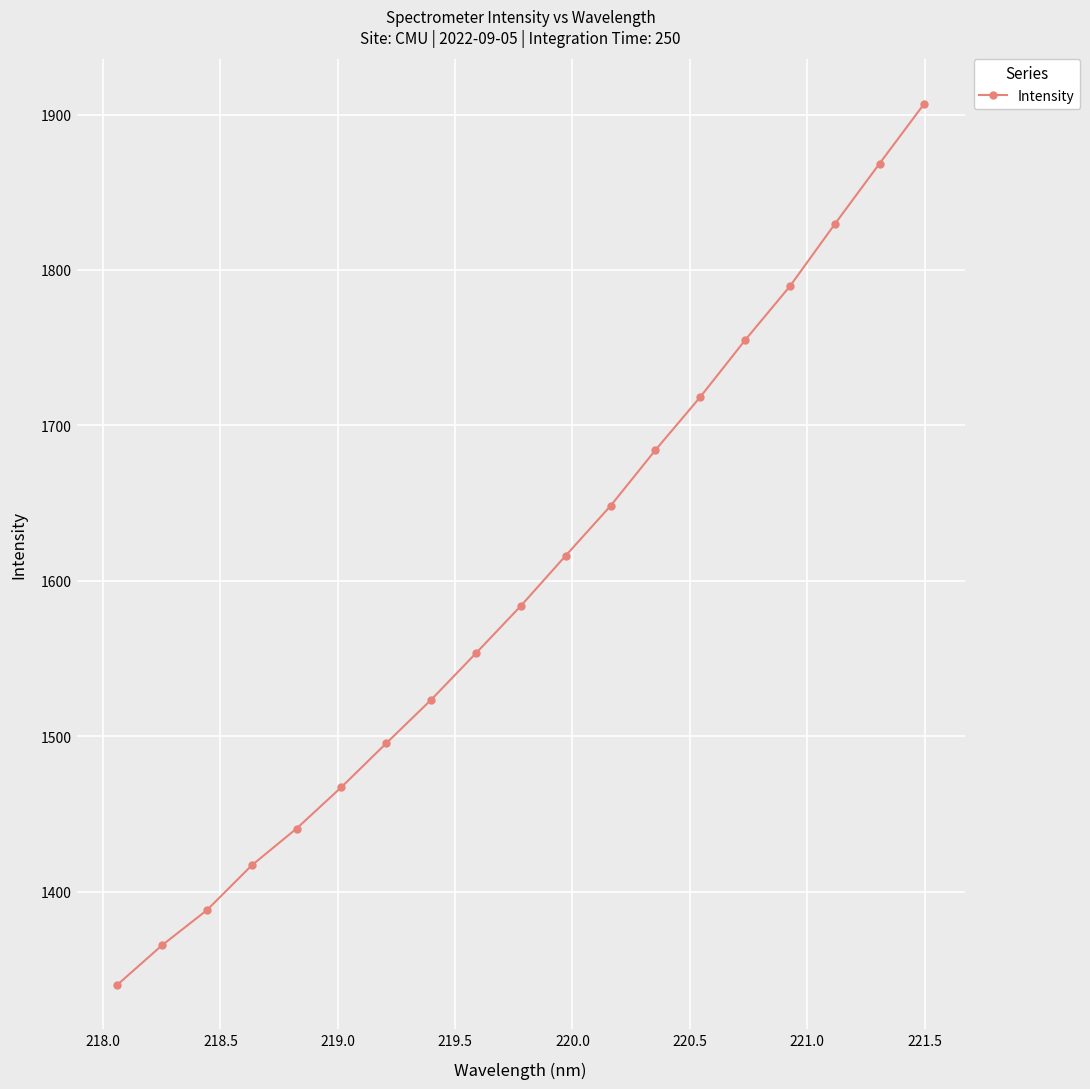

How many series are shown in this chart?

1